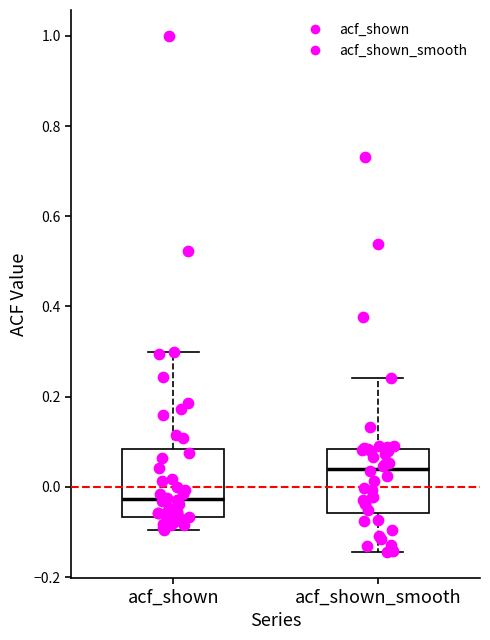

Which box has the lowest median line?

acf_shown